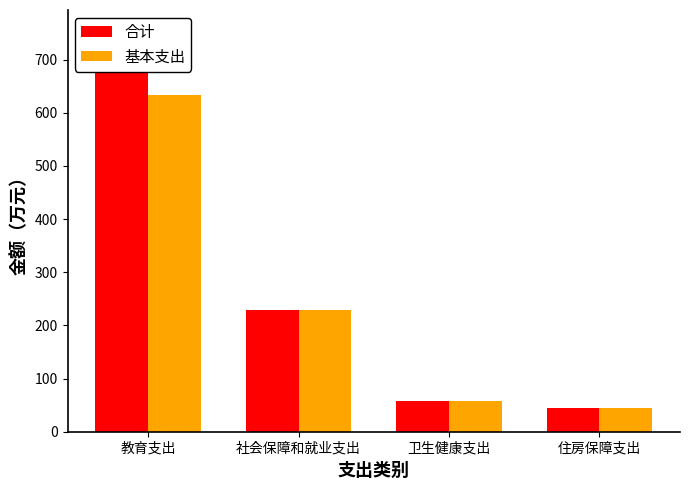

What is the sum of all 合计 values?

1085.9